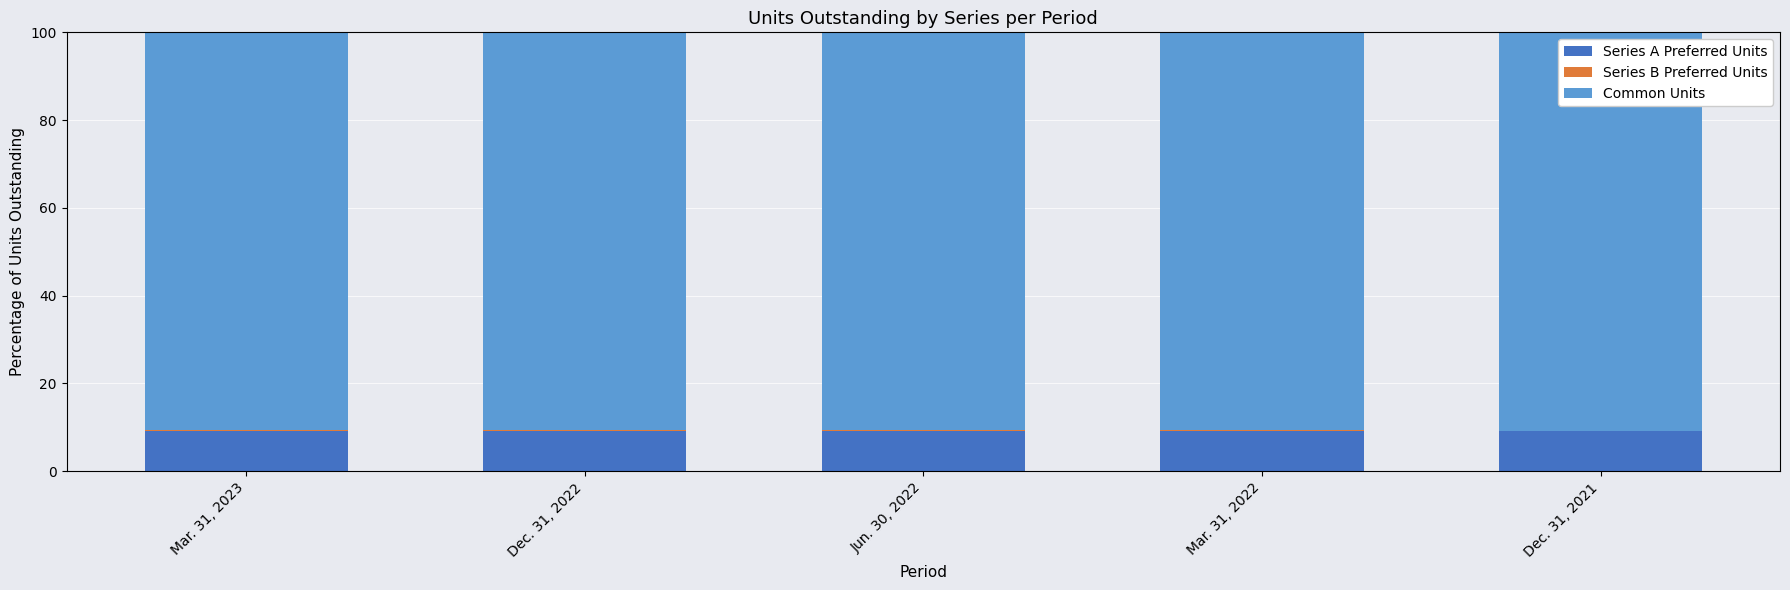

Is it true that Series A Preferred Units equals 9.2 at Mar. 31, 2023?

True